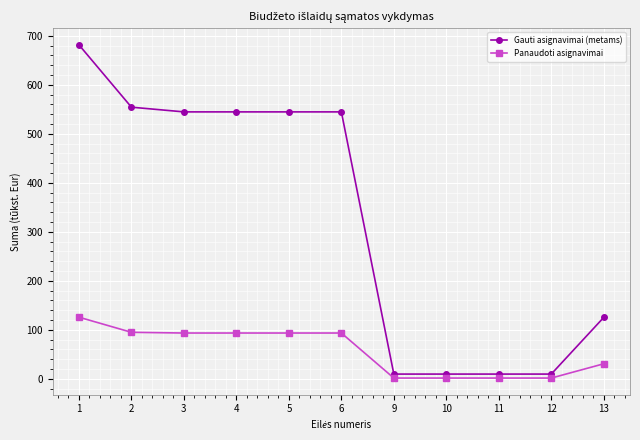

Which series has the largest range (max minus min)?

Gauti asignavimai (metams)